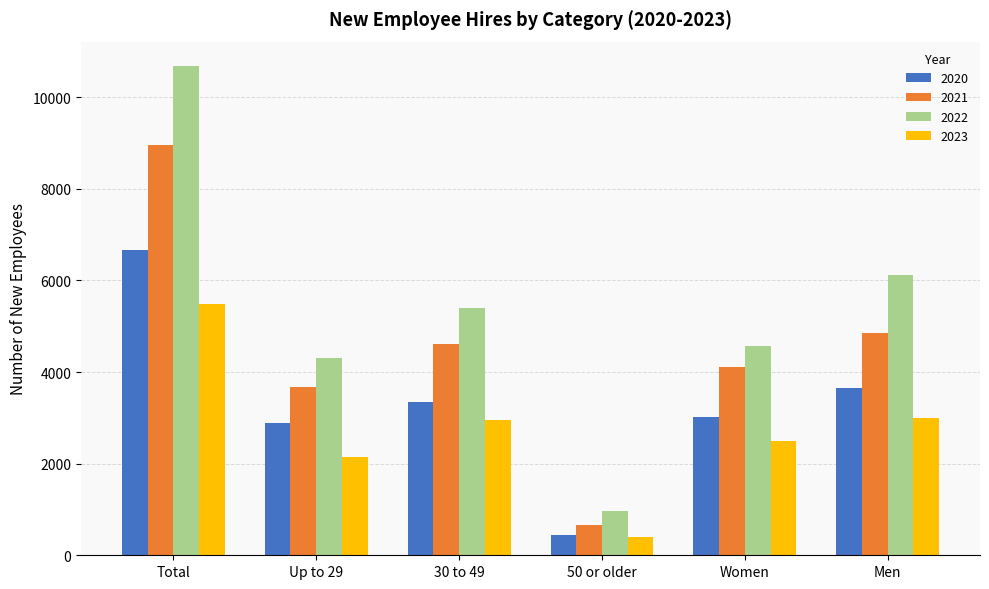

Reading right to left, extract all data points from this chart.

2020: 3653	3016	433	3347	2889	6669
2021: 4859	4101	671	4610	3679	8960
2022: 6113	4569	971	5397	4314	10682
2023: 2997	2493	390	2944	2156	5490